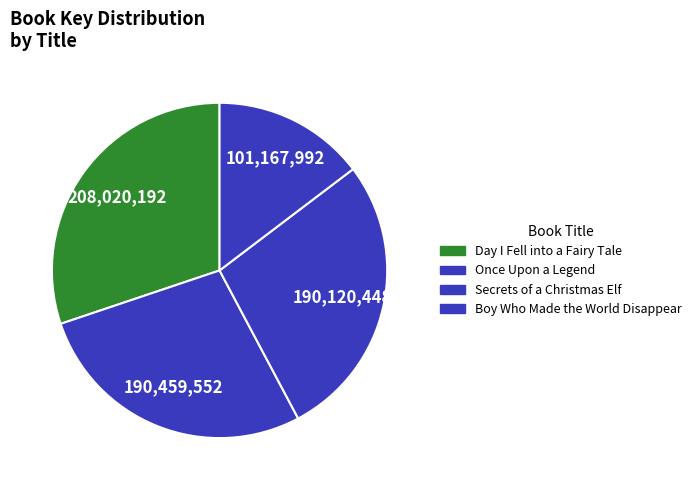

Count the number of slices in the pie.

4